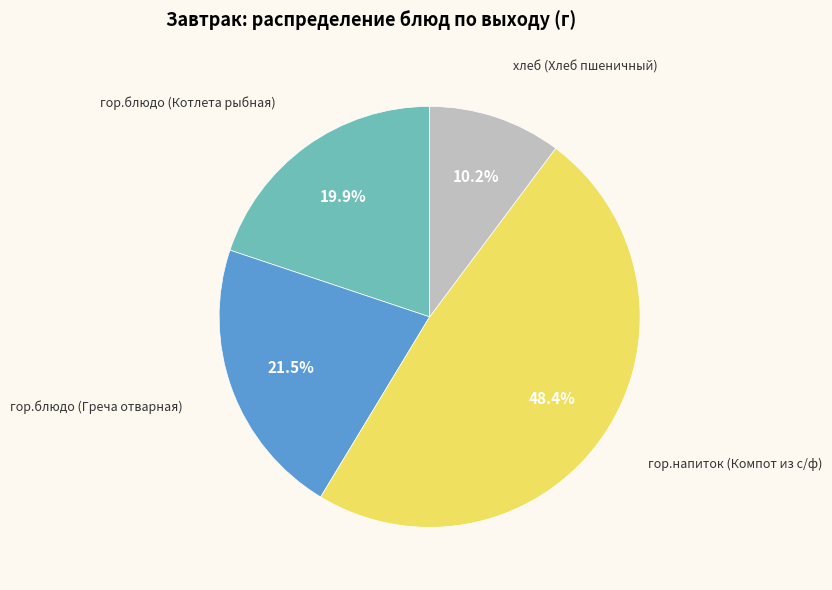

Do гор.напиток (Компот из с/ф) and хлеб (Хлеб пшеничный) together represent more than half of the pie?

Yes